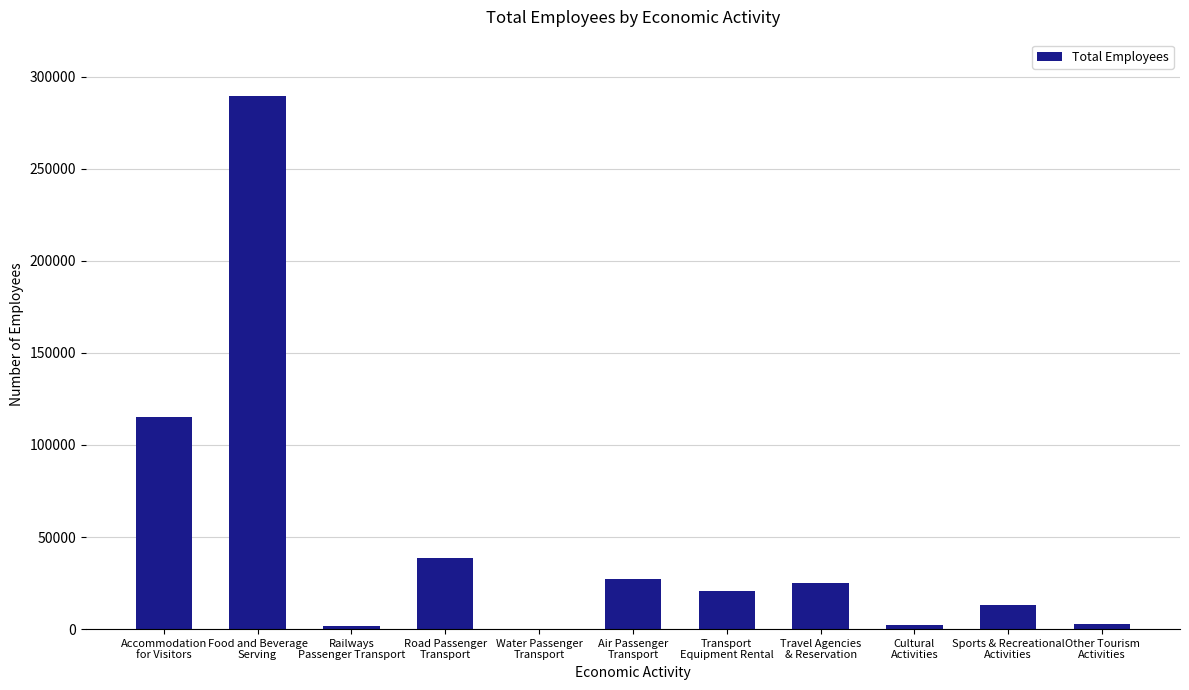

Is it true that the value at Food and Beverage
Serving is 289491?

True